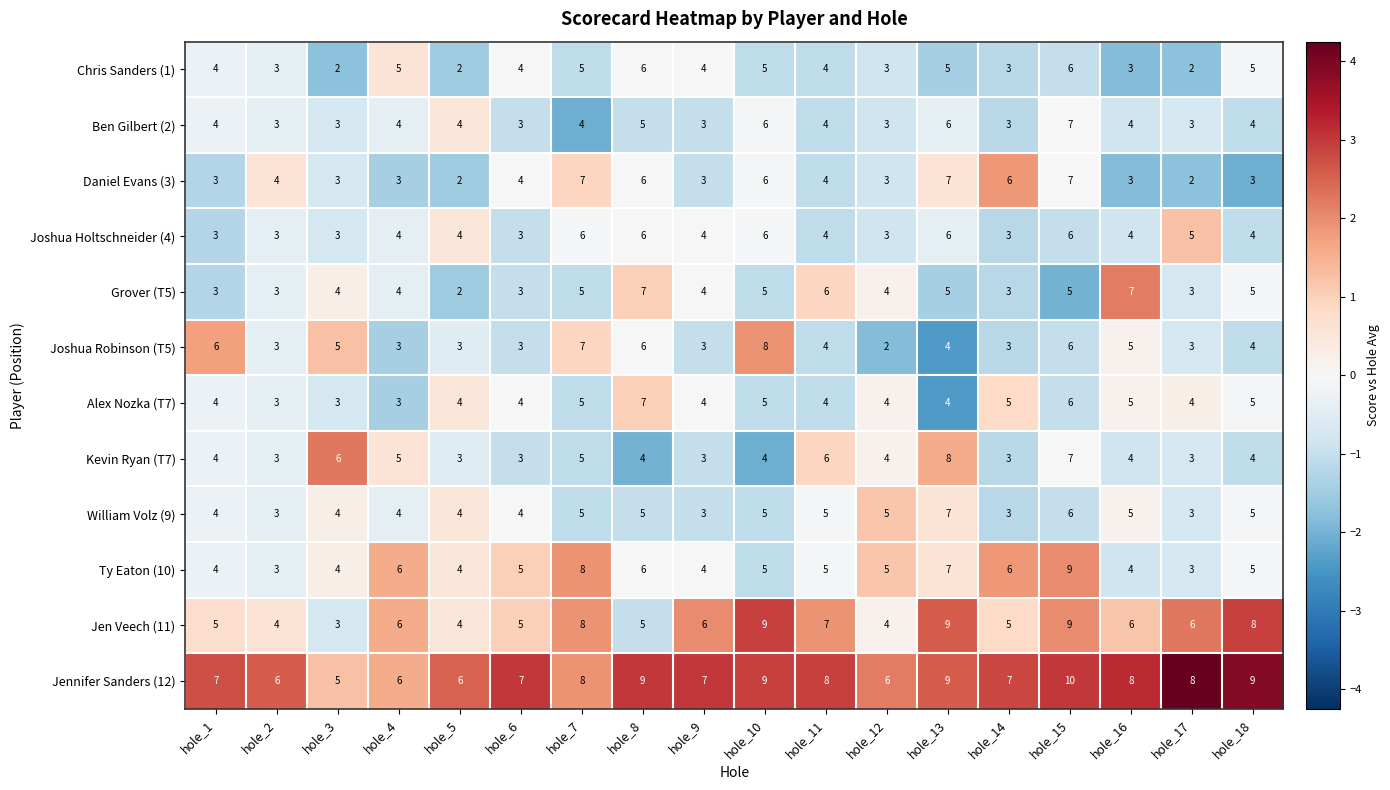

At how many categories does at least one series exceed 3?

18